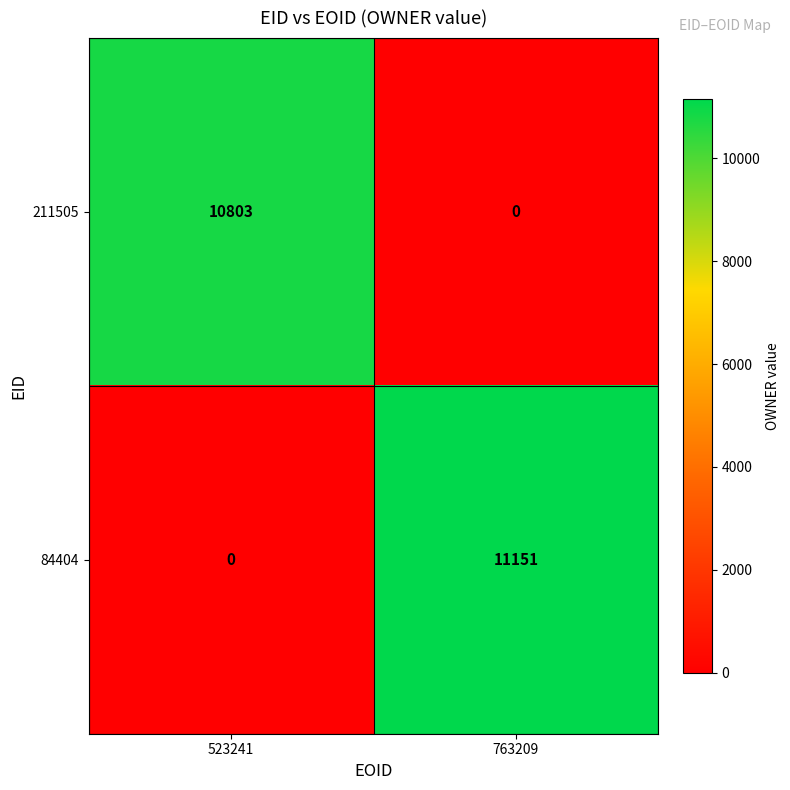

Which series has the largest range (max minus min)?

84404